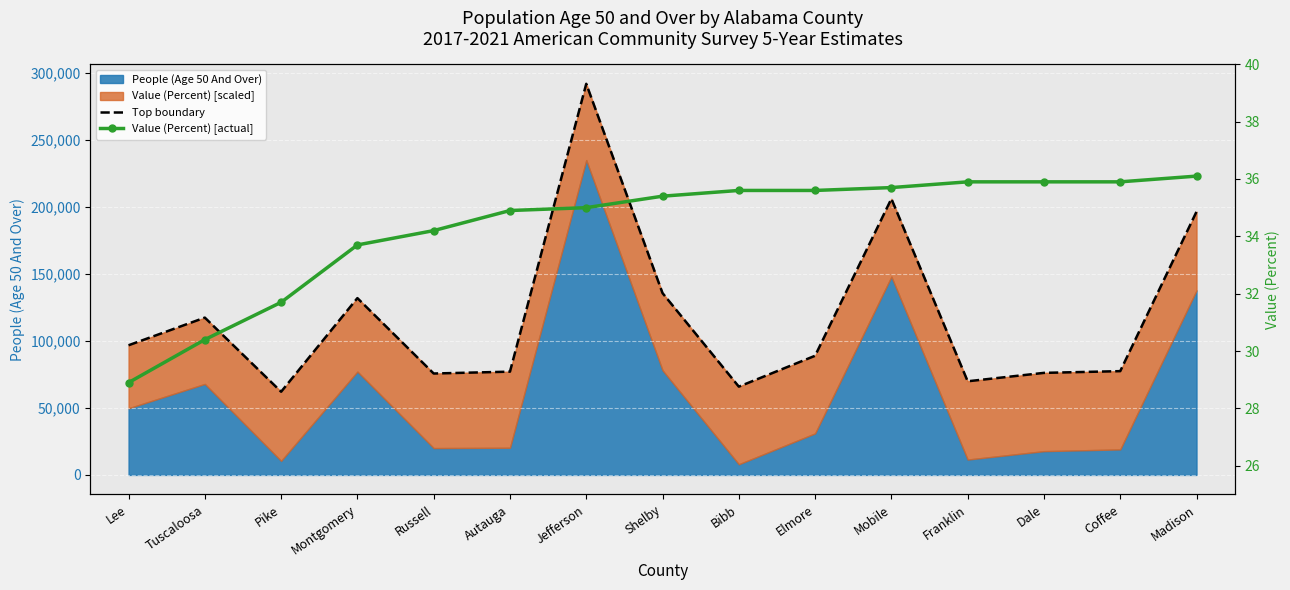

At which label does Top boundary reach its minimum?

Pike